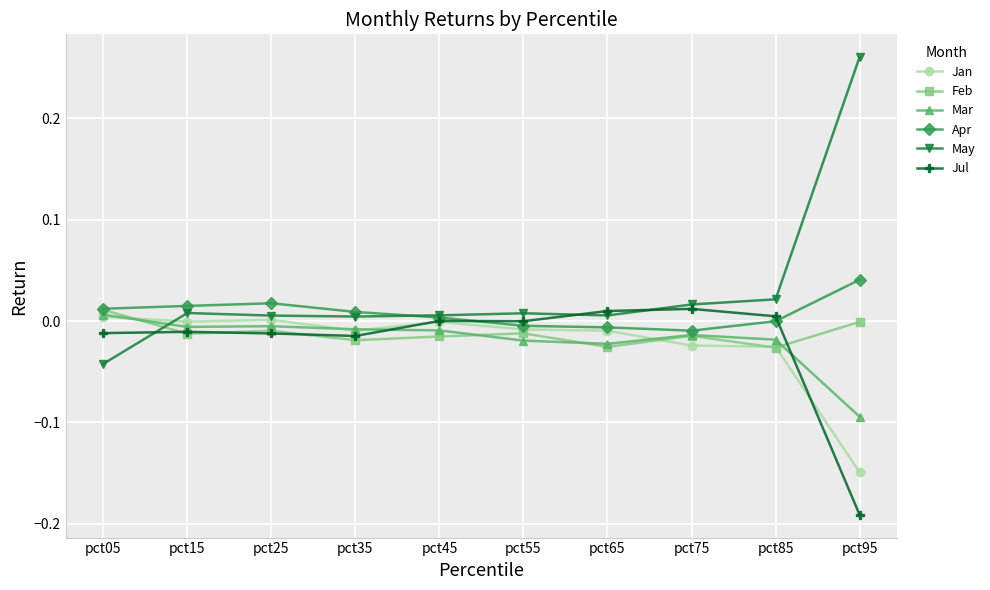

After their last crossing, which series has the higher values: May or Mar?

May